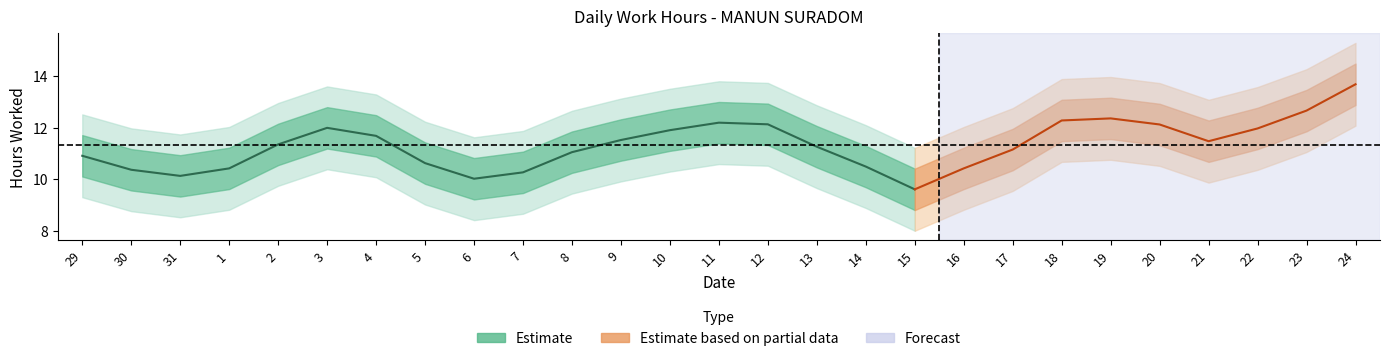

The value at 24 is 13.6. True or false?

True